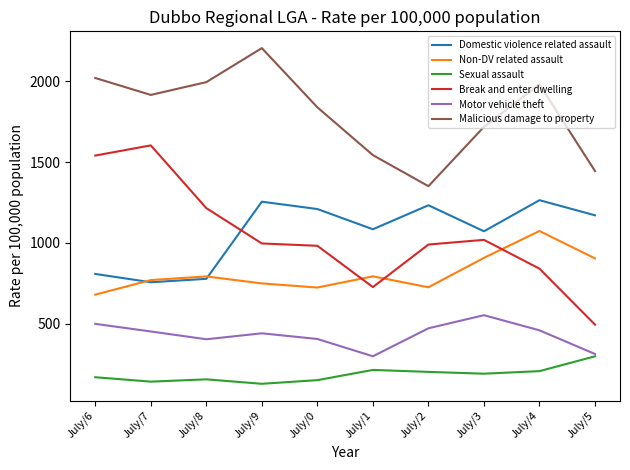

Is it true that Non-DV related assault equals 1073.2 at July/4?

True